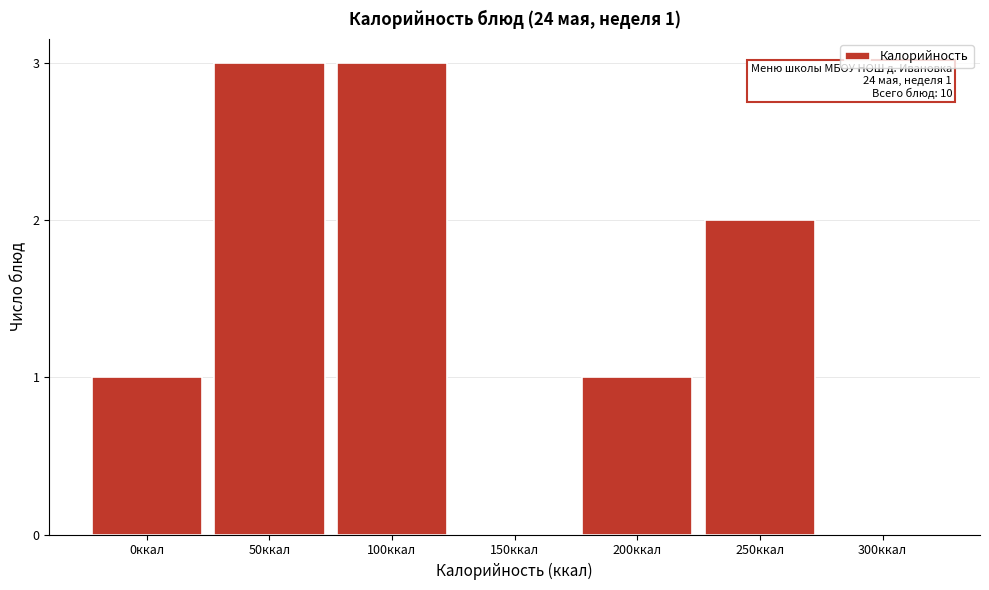

Reading left to right, extract all data points from this chart.

0ккал=1	50ккал=3	100ккал=3	150ккал=0	200ккал=1	250ккал=2	300ккал=0